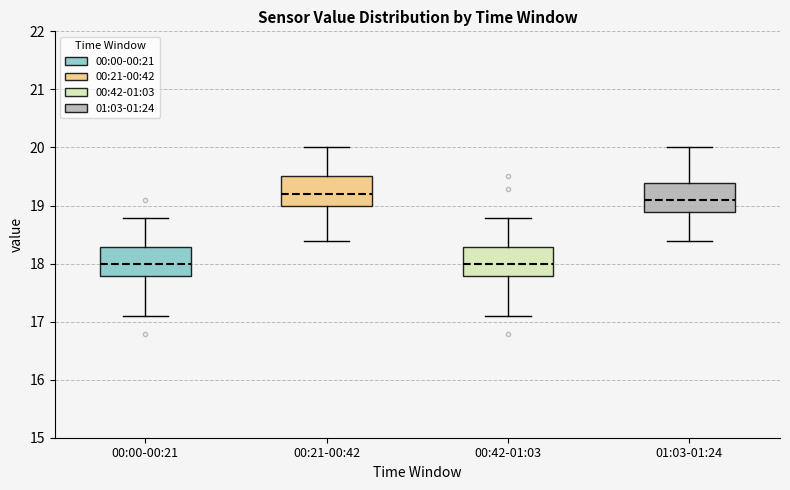

Reading left to right, transcribe this box plot: for each box, give where its median line is, the range the box spans, and where its two whiskers end, as read against the y-axis. The values are not printed on the chart, so give them approximately, as read against the axis.

00:00-00:21: median 18.0, box 17.8 to 18.3, whiskers 17.1 to 18.8
00:21-00:42: median 19.2, box 19.0 to 19.5, whiskers 18.4 to 20.0
00:42-01:03: median 18.0, box 17.8 to 18.3, whiskers 17.1 to 18.8
01:03-01:24: median 19.1, box 18.9 to 19.4, whiskers 18.4 to 20.0